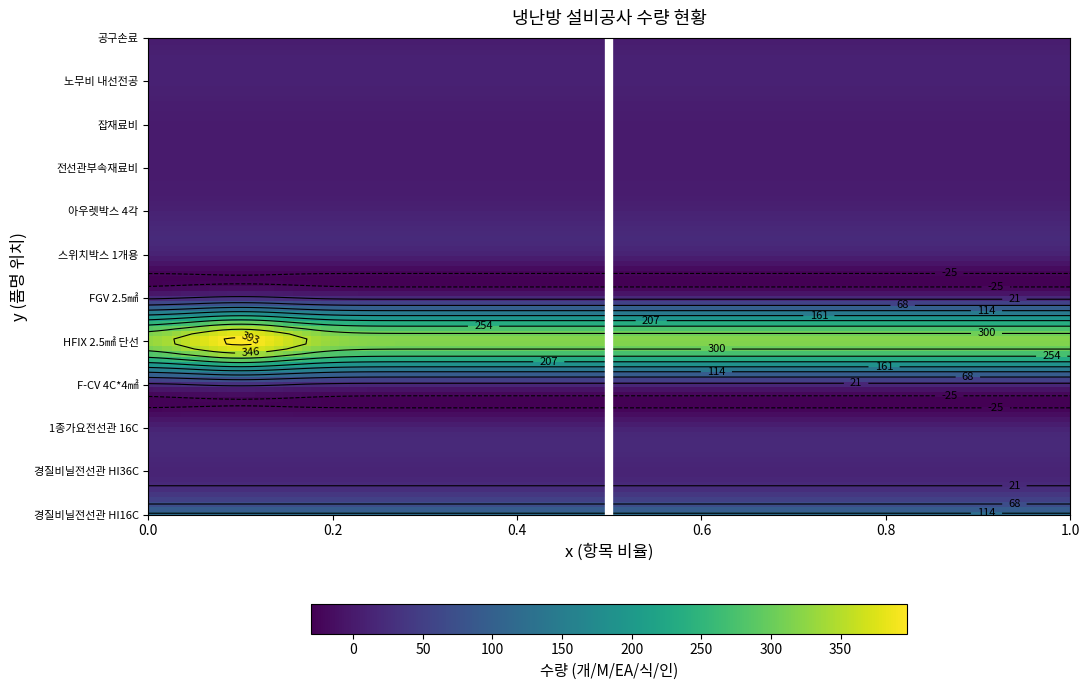

Count the number of categories in the chart.

12